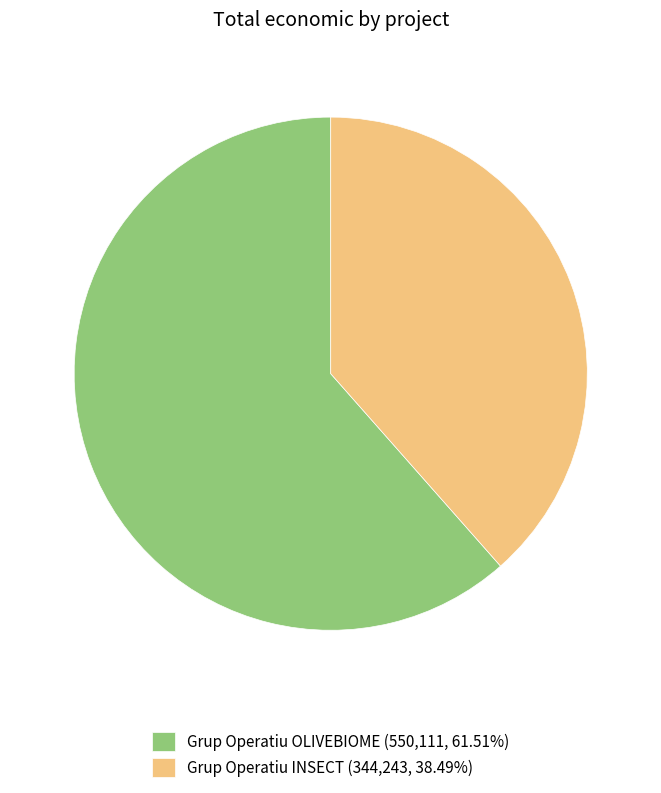

Is the sum of Grup Operatiu INSECT and Grup Operatiu OLIVEBIOME greater than half?

Yes